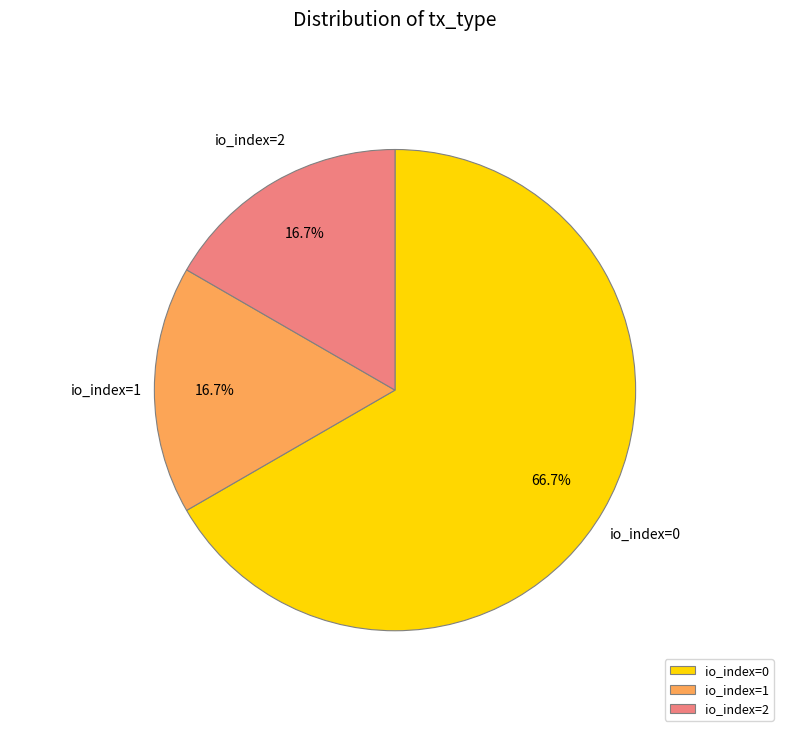

How many slices are in this pie chart?

3